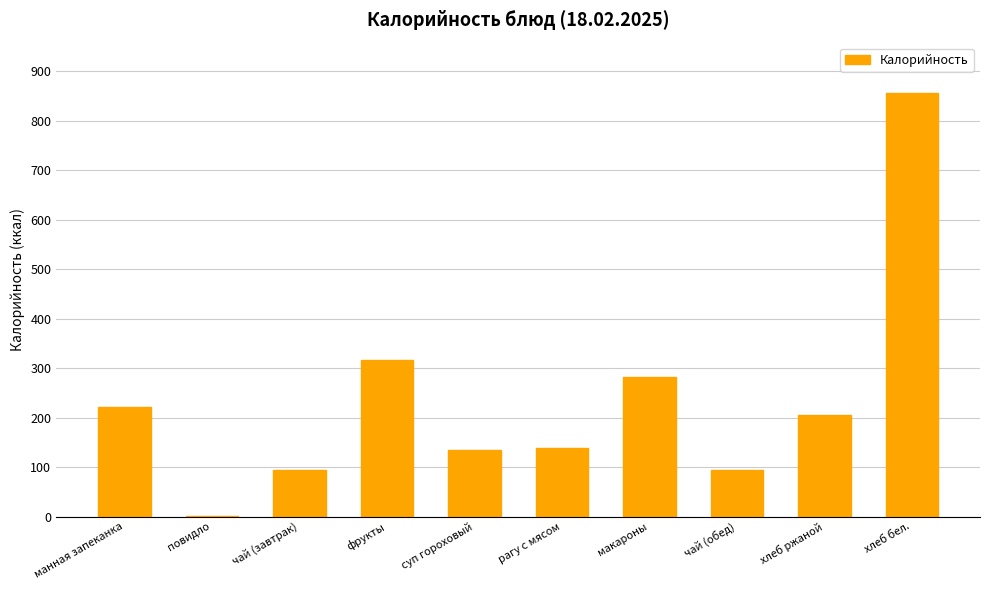

What is the sum of all values?

2343.2